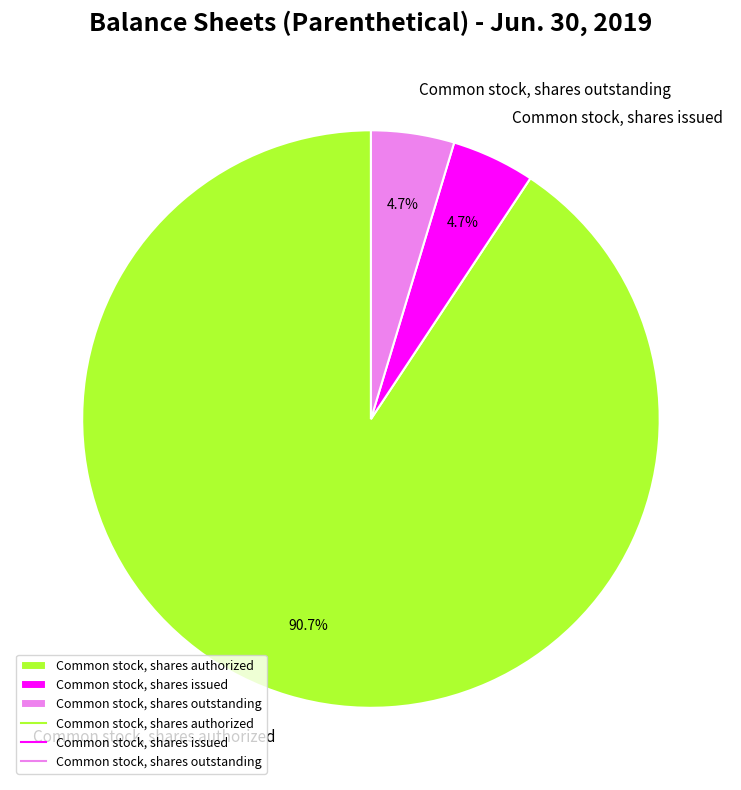

What portion of the pie excludes Common stock, shares issued?

95.3%